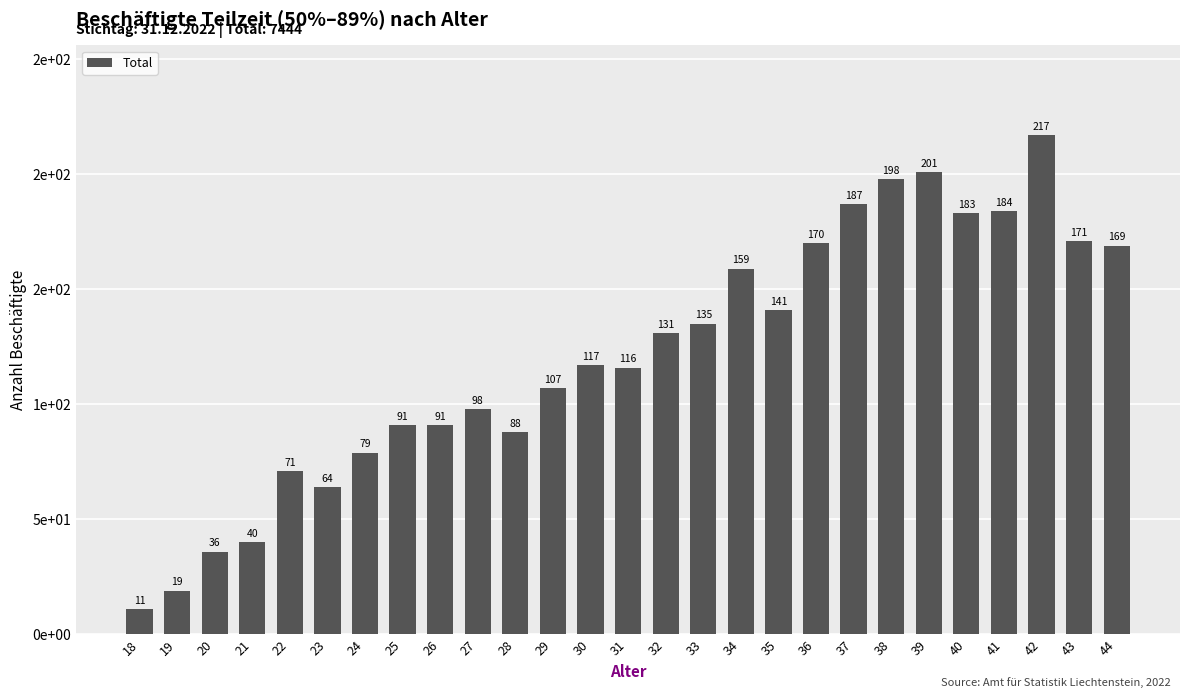

What is the ratio of the value at 44 to the value at 29?

1.6